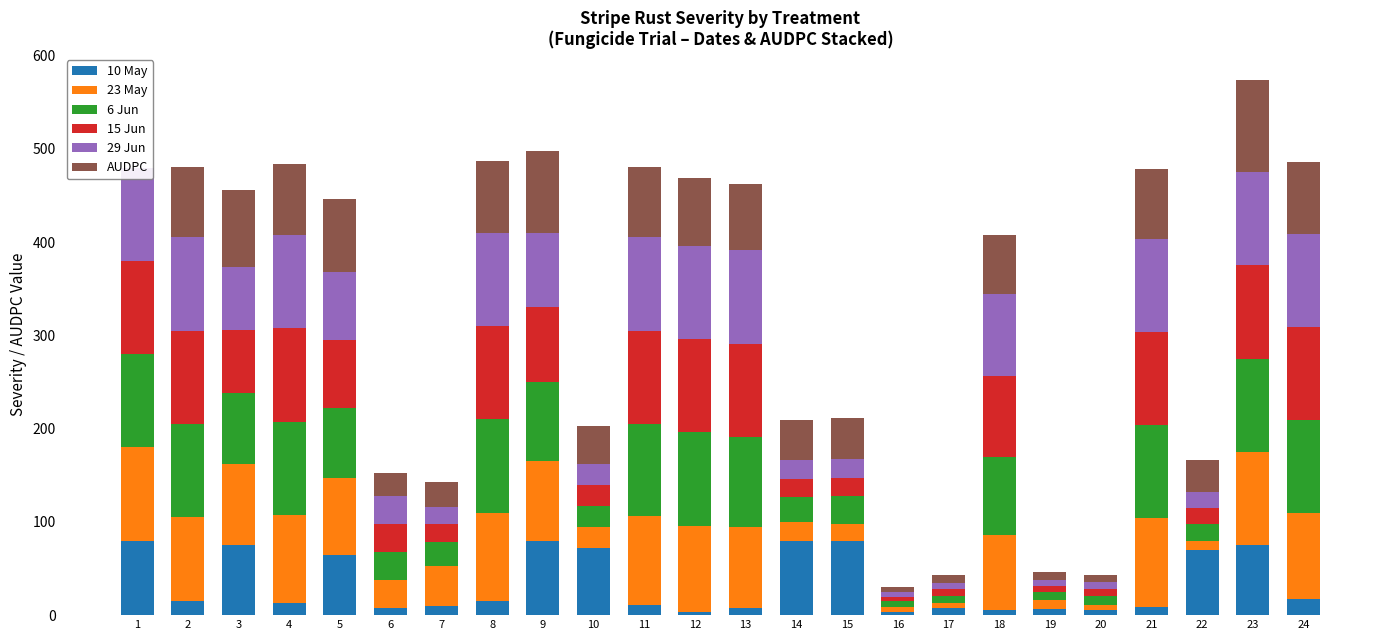

Reading right to left, list all the values displayed in this chart.

10 May: 17.5	75.0	70.0	8.8	5.5	6.2	5.5	7.5	3.5	80.0	80.0	7.5	3.5	11.2	72.5	80.0	15.0	10.0	7.5	65.0	12.5	75.0	15.0	80.0
23 May: 92.5	100.0	10.0	95.0	5.0	10.0	80.0	5.0	5.0	17.5	20.0	87.5	92.5	95.0	22.5	85.0	95.0	42.5	30.0	82.5	95.0	87.5	90.0	100.0
6 Jun: 98.8	100.0	17.5	100.0	10.0	8.8	83.8	7.5	6.2	30.0	26.2	96.2	100.0	98.8	22.5	85.0	100.0	26.2	30.0	75.0	100.0	75.5	100.0	100.0
15 Jun: 100.0	100.0	17.5	100.0	7.5	6.2	87.5	7.5	5.0	20.0	20.0	100.0	100.0	100.0	22.5	80.0	100.0	18.8	30.0	72.5	100.0	67.5	100.0	100.0
29 Jun: 100.0	100.0	17.5	100.0	7.5	6.2	87.5	7.5	5.0	20.0	20.0	100.0	100.0	100.0	22.5	80.0	100.0	18.8	30.0	72.5	100.0	67.5	100.0	100.0
AUDPC: 77.1	98.4	34.2	75.2	7.8	8.9	63.1	7.8	5.6	43.7	43.2	71.6	72.7	75.6	40.7	88.2	77.2	26.2	24.9	78.5	76.3	83.0	75.8	0.0